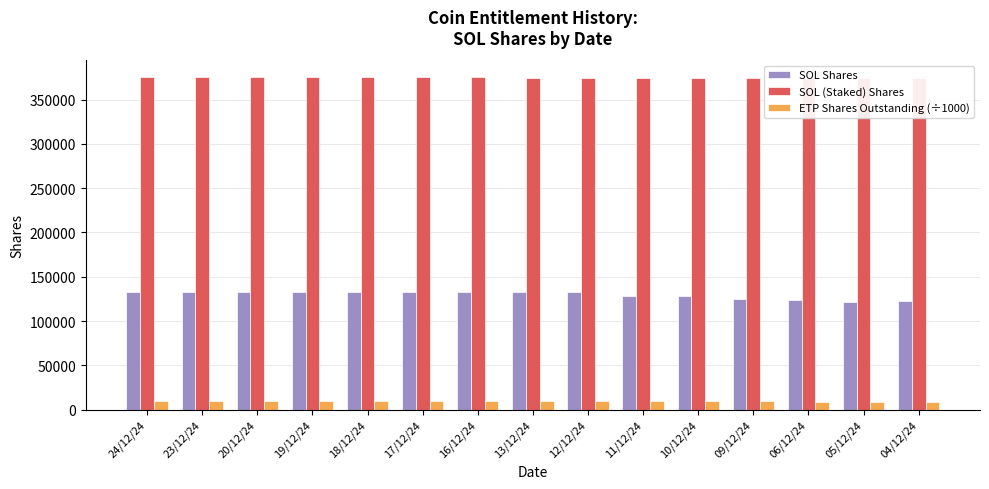

Which series has the largest total across all categories?

SOL (Staked) Shares